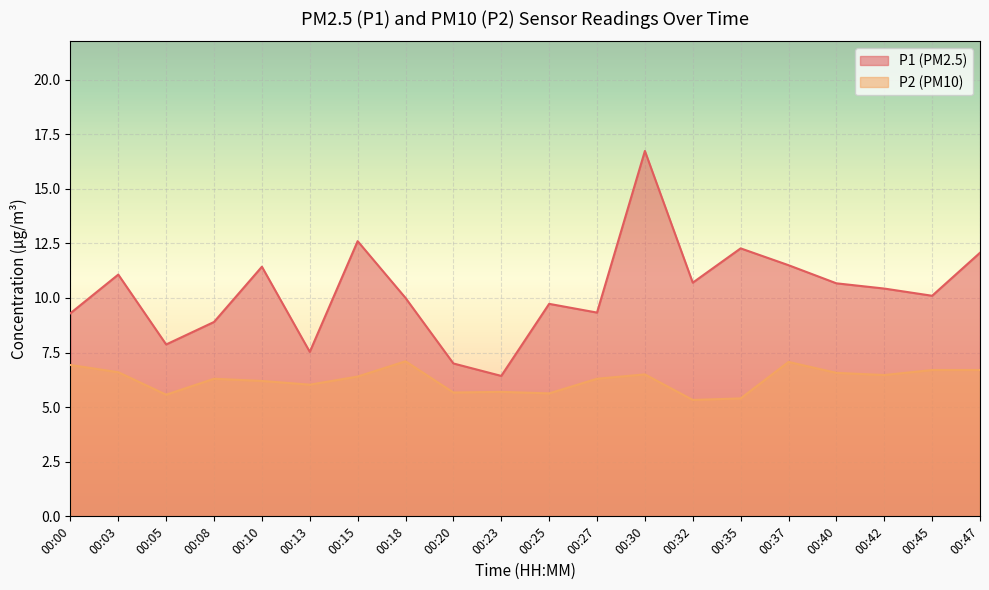

How many distinct data groups are displayed?

2